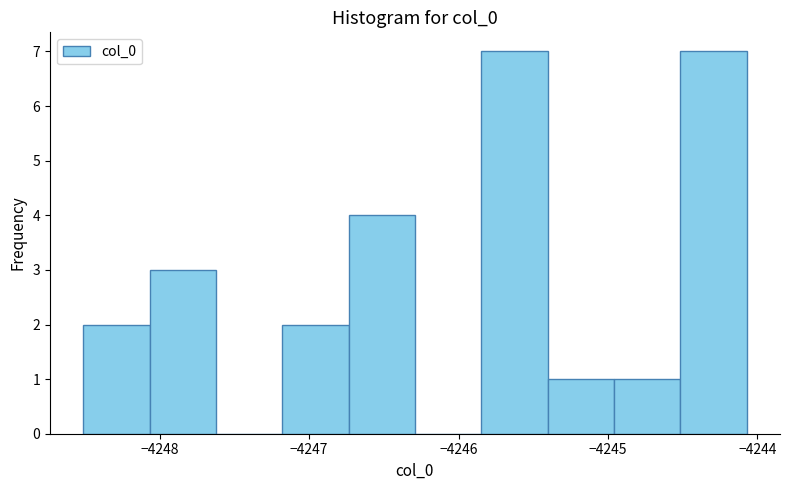

Reading left to right, transcribe this chart: for each bar, give the range it covers on the x-axis and its height. Neither the bar edges nor the heights are printed on the chart, so give them approximately, as read against the axes.

-4248.5 to -4248.1: 2
-4248.1 to -4247.6: 3
-4247.6 to -4247.2: 0
-4247.2 to -4246.7: 2
-4246.7 to -4246.3: 4
-4246.3 to -4245.8: 0
-4245.8 to -4245.4: 7
-4245.4 to -4245.0: 1
-4245.0 to -4244.5: 1
-4244.5 to -4244.1: 7